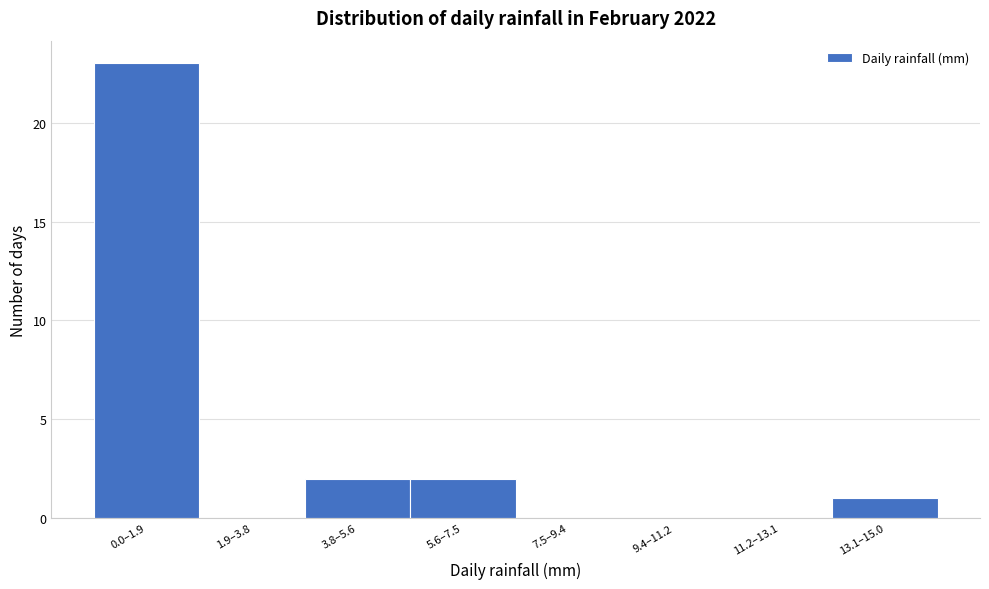

Reading left to right, transcribe all the data shown in this chart.

0.0–1.9=23	1.9–3.8=0	3.8–5.6=2	5.6–7.5=2	7.5–9.4=0	9.4–11.2=0	11.2–13.1=0	13.1–15.0=1